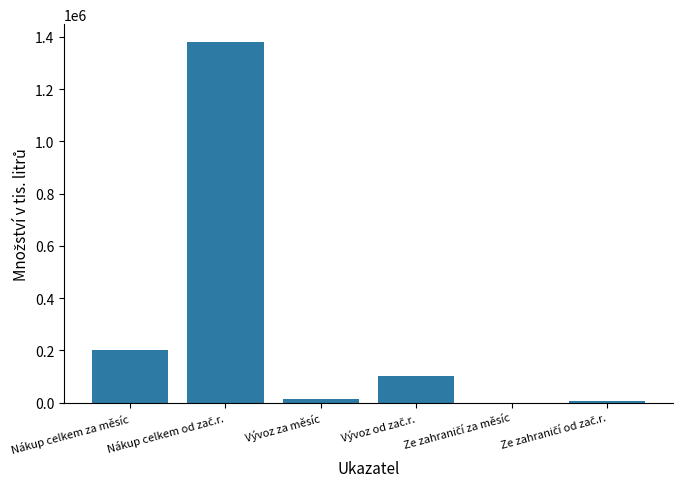

How many data points are above 103023?

3